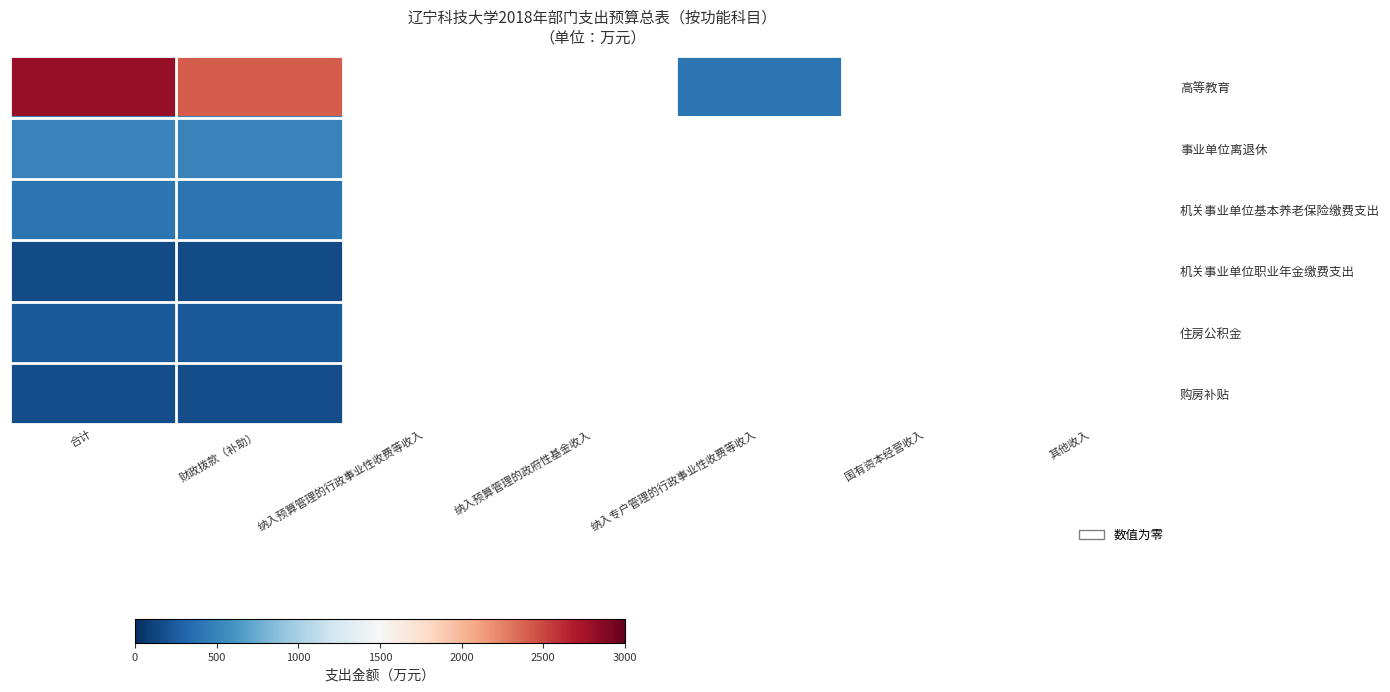

How many positive values does the 购房补贴 series have?

2